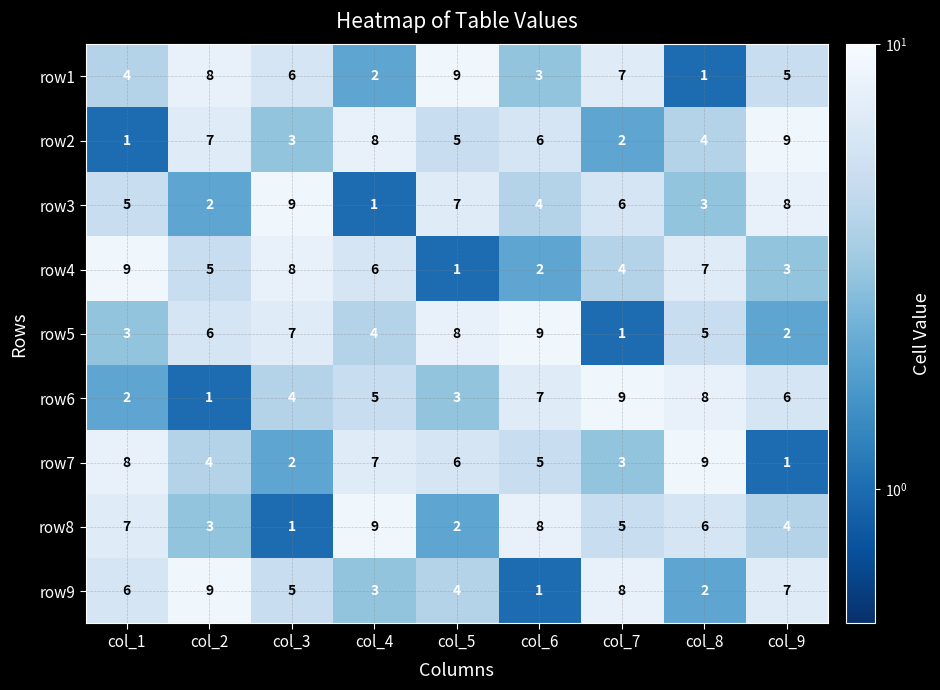

Is the value of row2 at col_1 greater than the value of row8 at col_6?

No